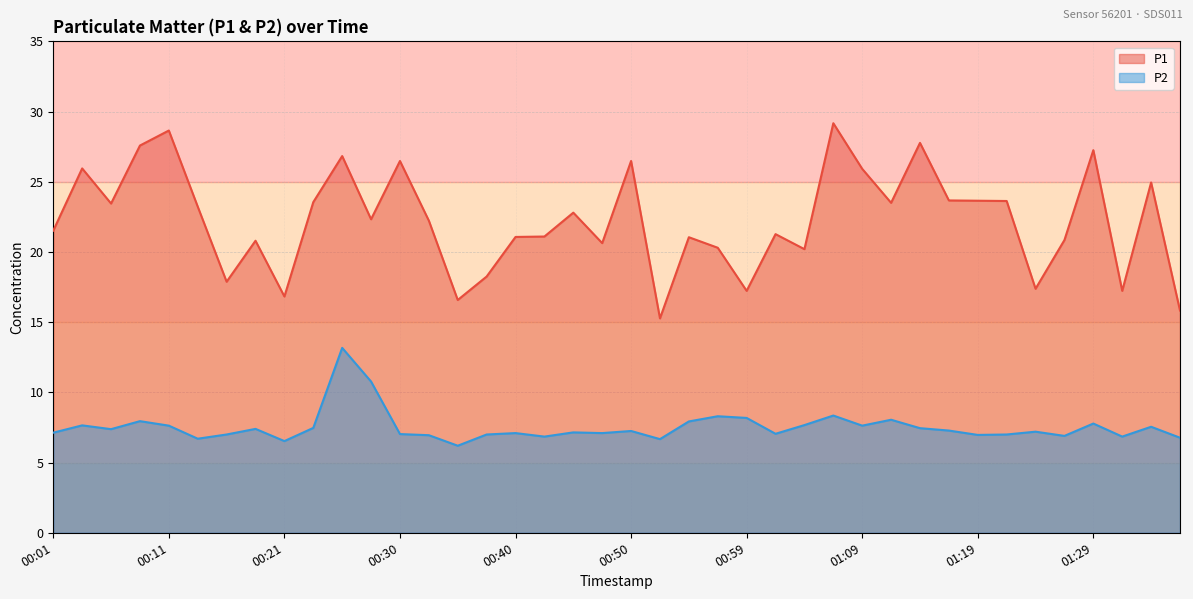

What are all the series names shown in the legend?

P1, P2